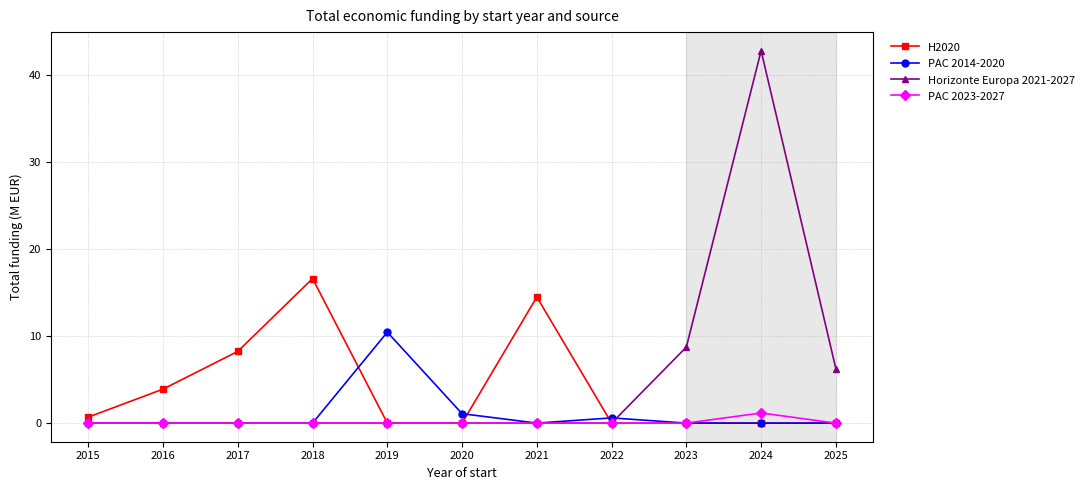

At how many categories does at least one series exceed 2?

8